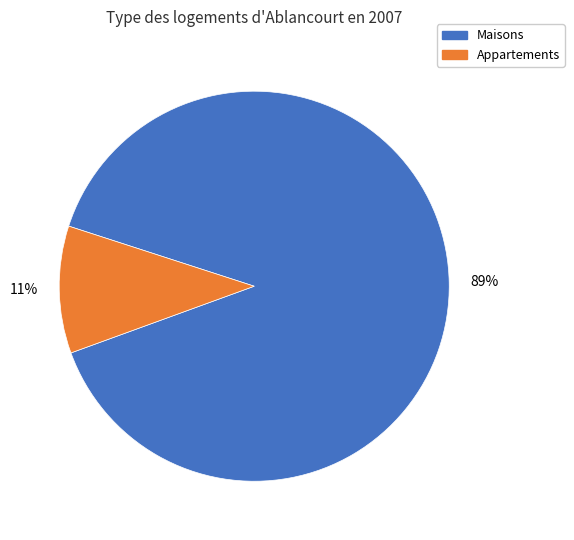

Is there any slice that represents more than half of the pie?

Yes